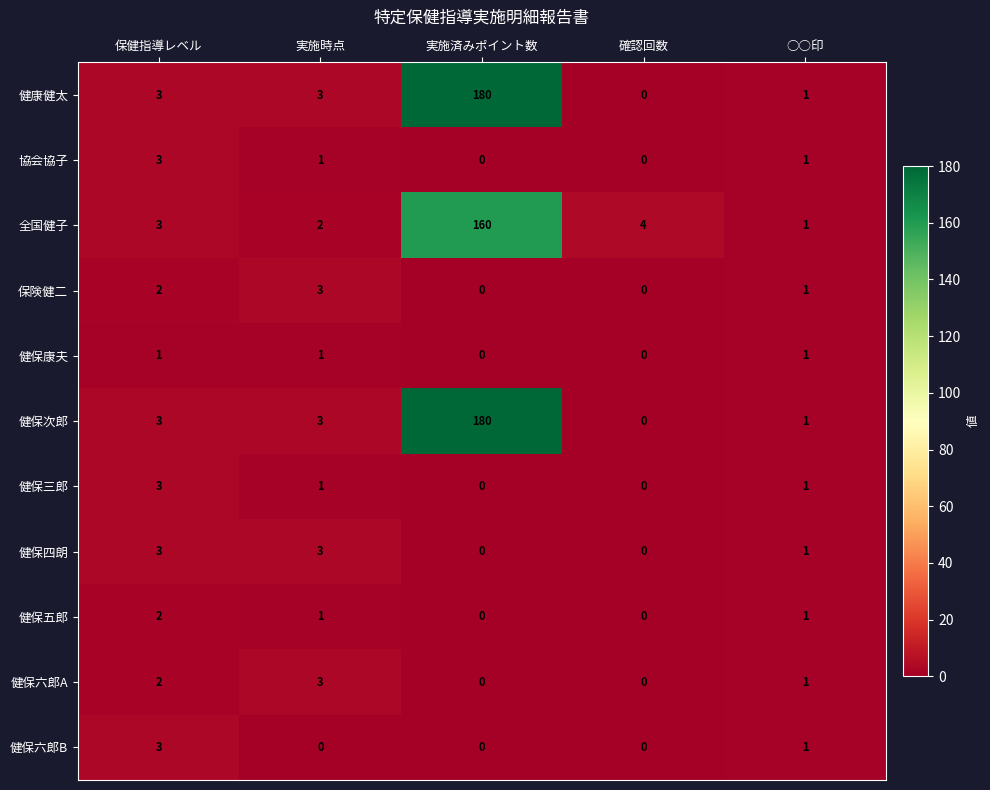

At which label is 健康健太 closest to 90?

保健指導レベル